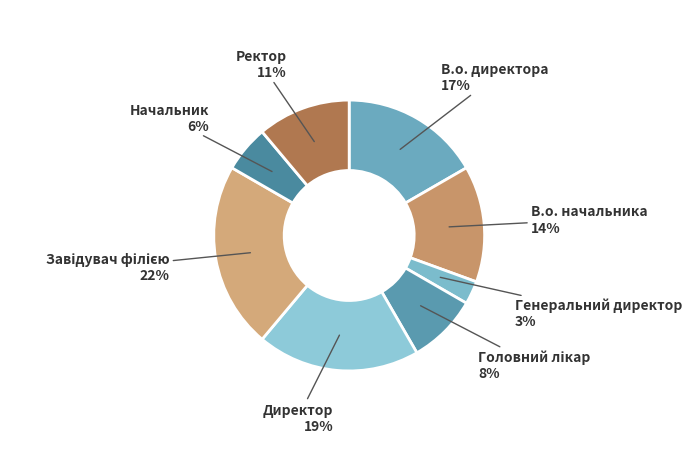

What percentage is the Ректор slice, to the nearest percent?

11%